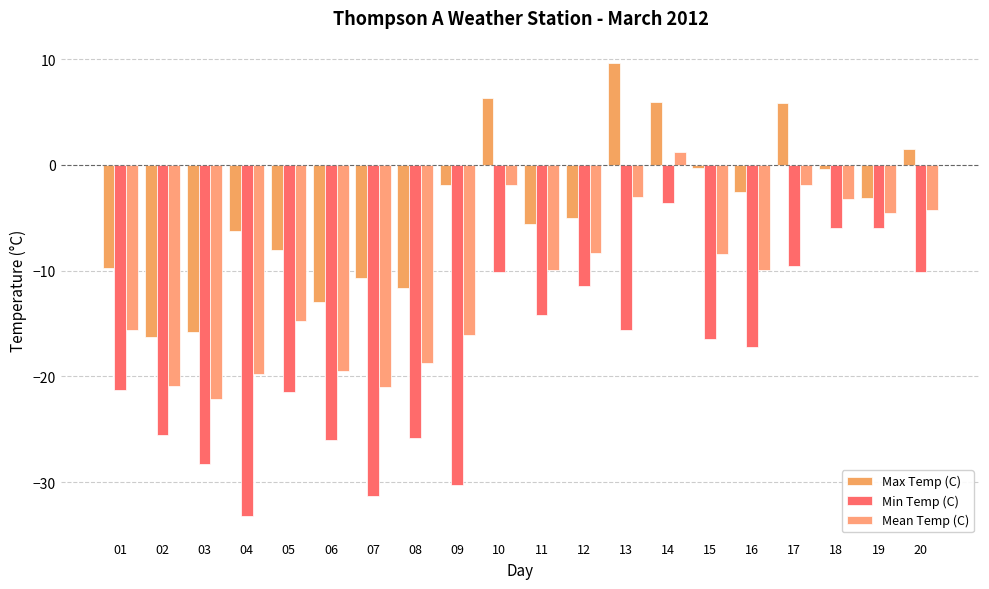

Where does the Max Temp (C) series first go above -3?

09